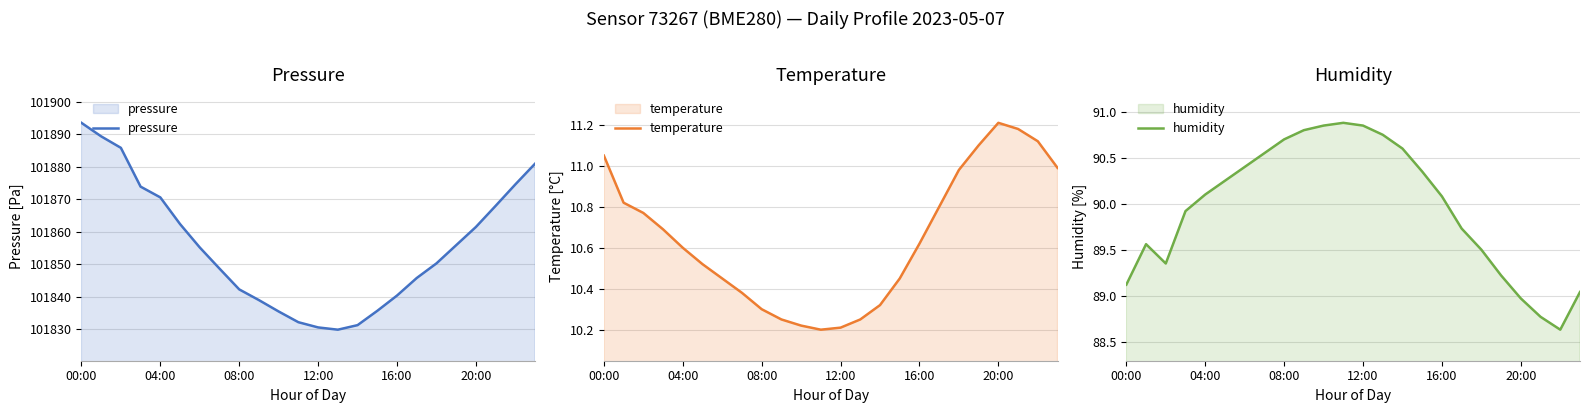

What is the highest value of the humidity series?

90.9